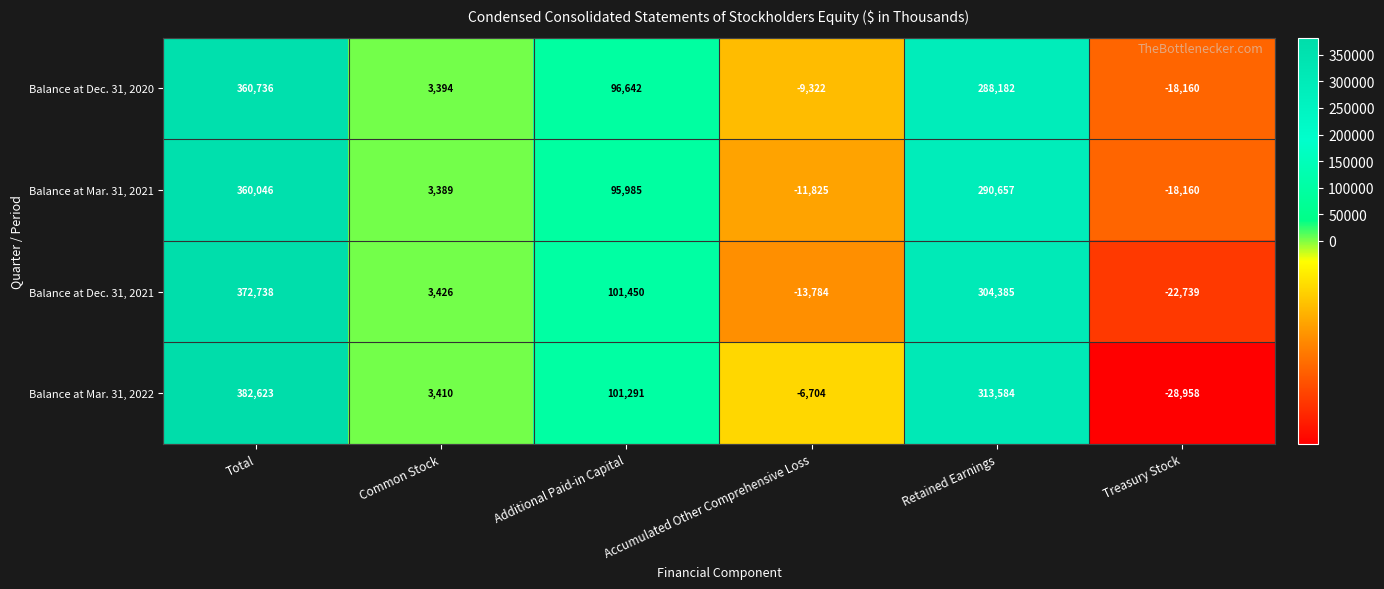

What is the greatest value displayed?

382623